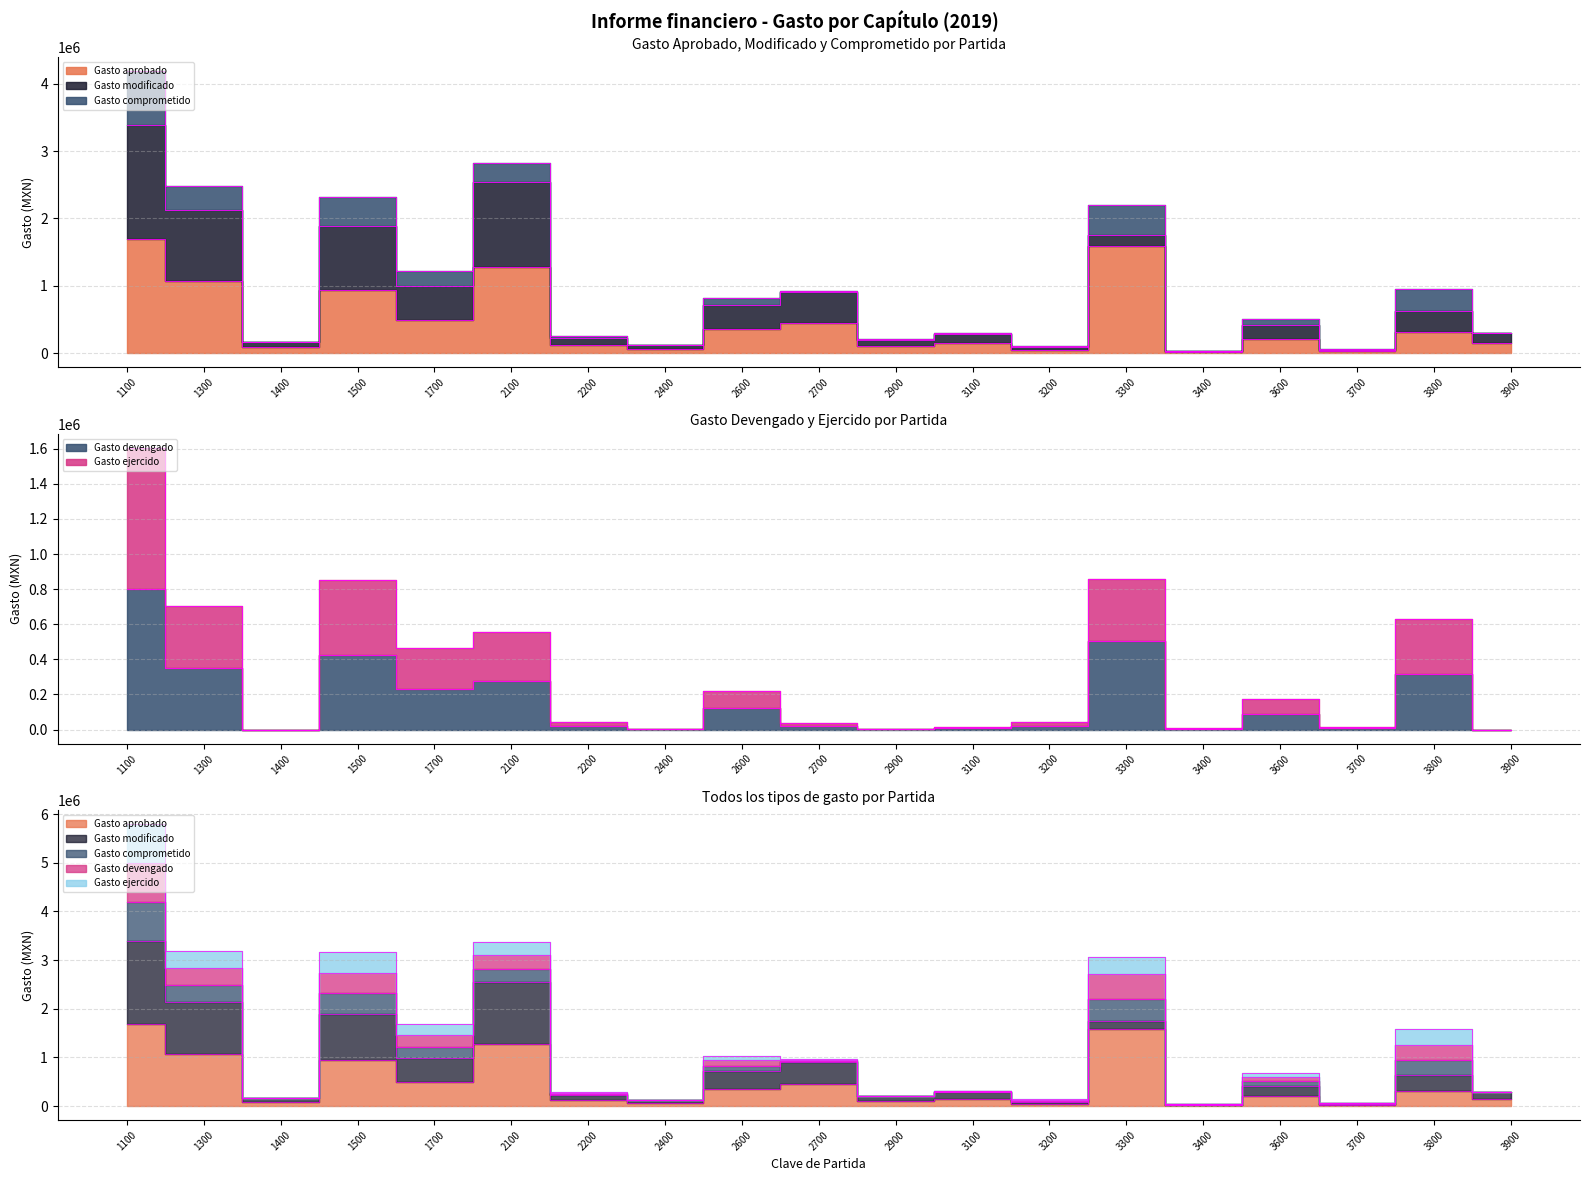

The Gasto aprobado series shows 95924.0 at 2400. True or false?

False